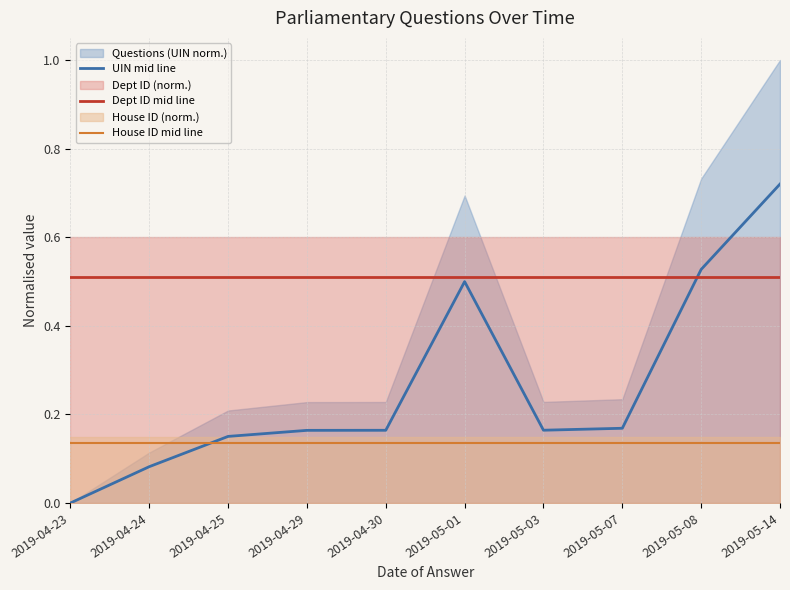

The Dept ID mid line series shows 0.5 at 2019-04-30. True or false?

True